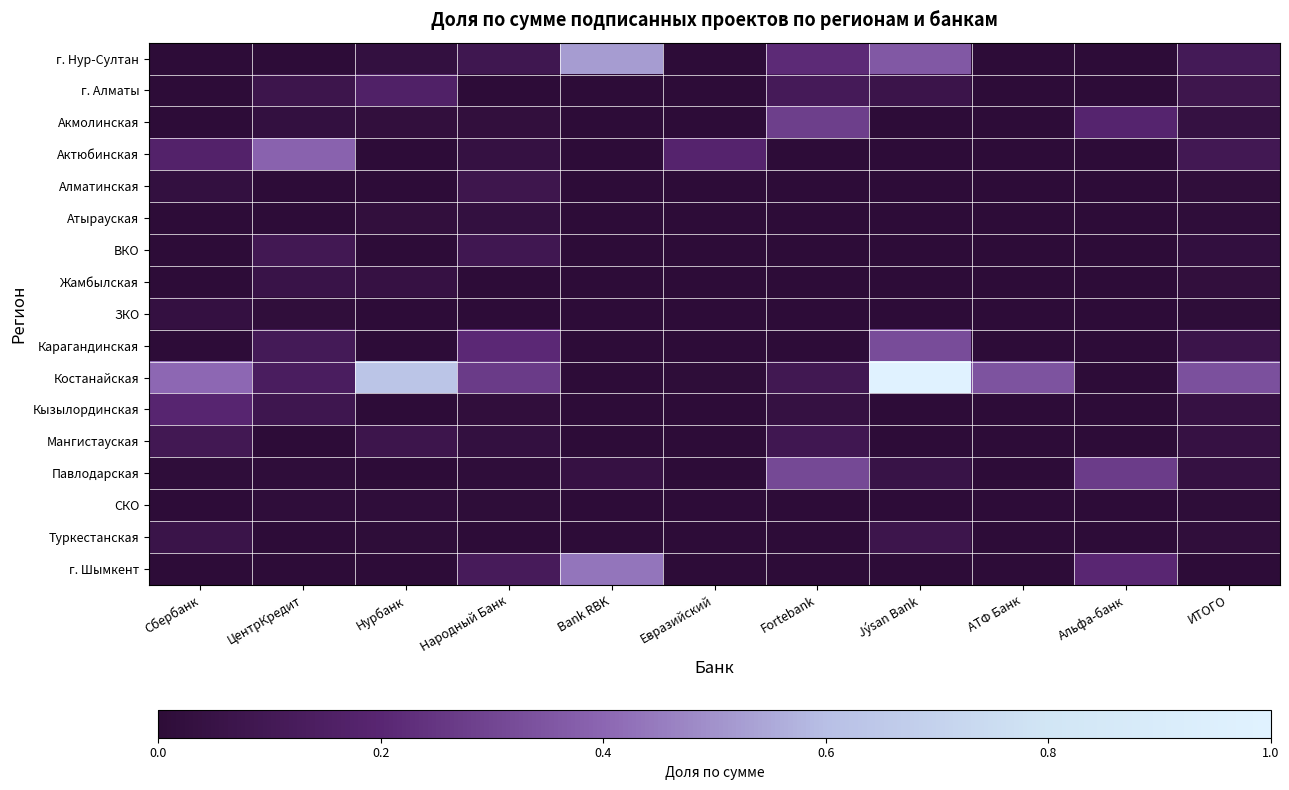

Which series has the largest total across all categories?

Костанайская